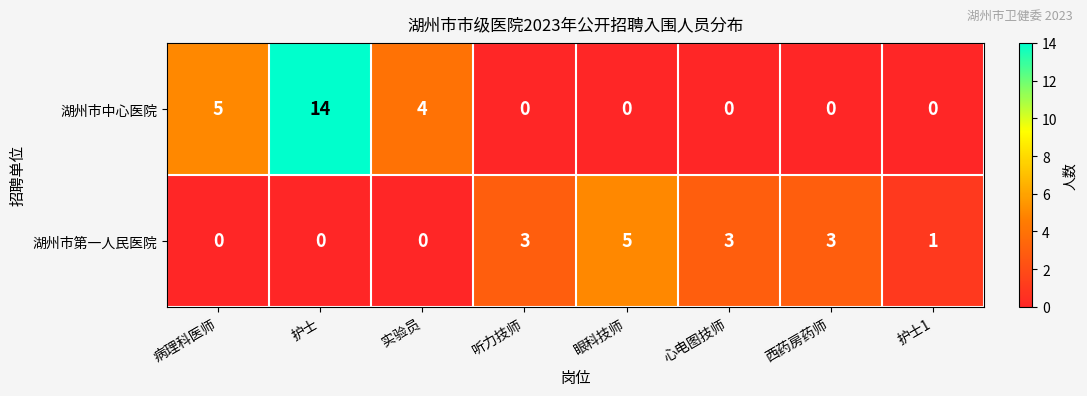

At which label is 湖州市中心医院 closest to 7?

病理科医师